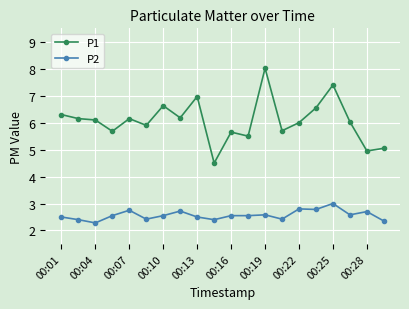

What is the value of the P2 point at the 18th from the left?

2.6